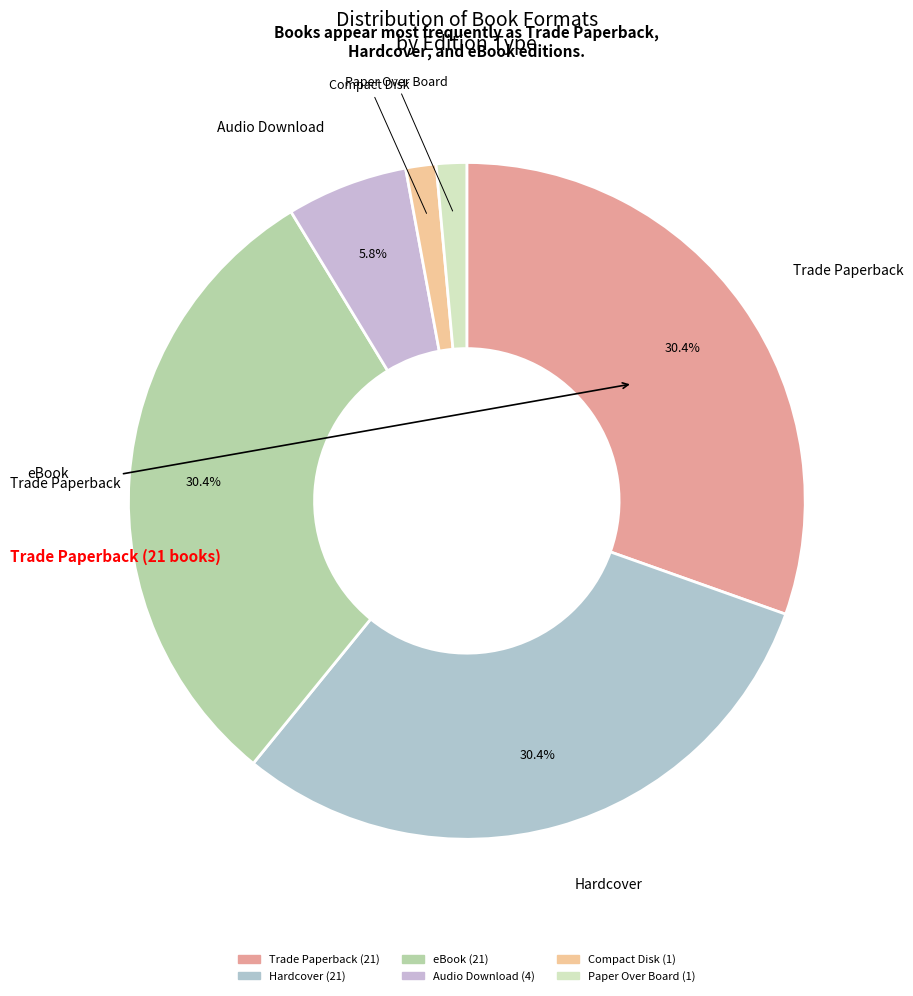

Do eBook and Trade Paperback together represent more than half of the pie?

Yes